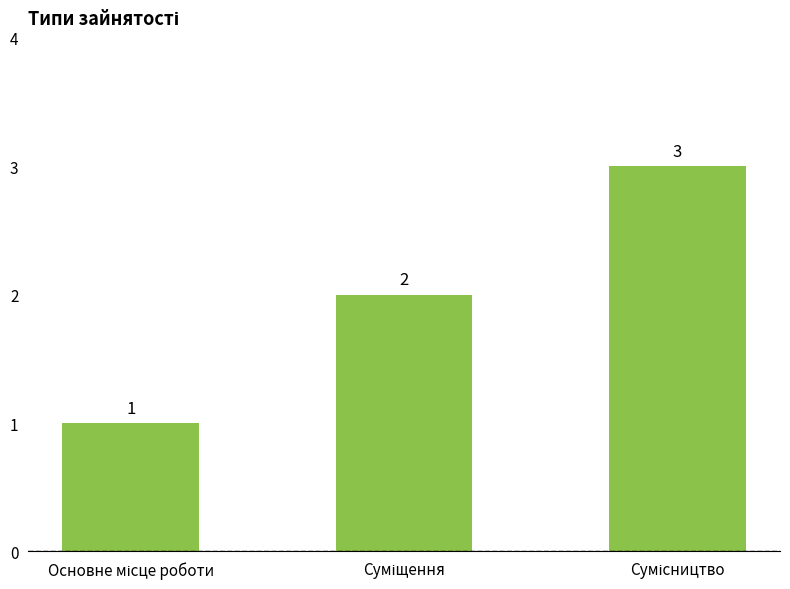

Count the values in the range 1 to 3.

3